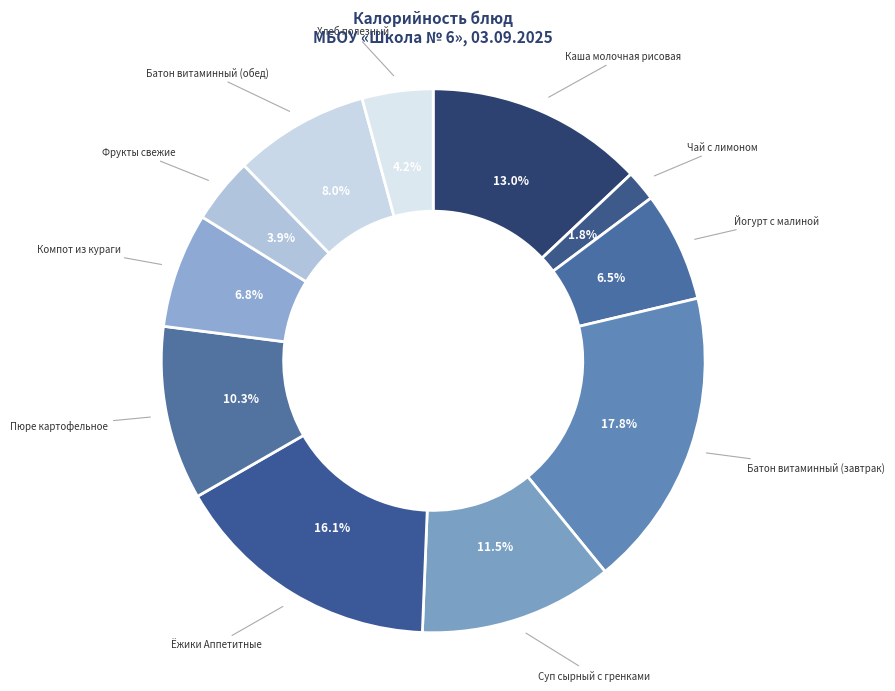

How many slices are in this pie chart?

11